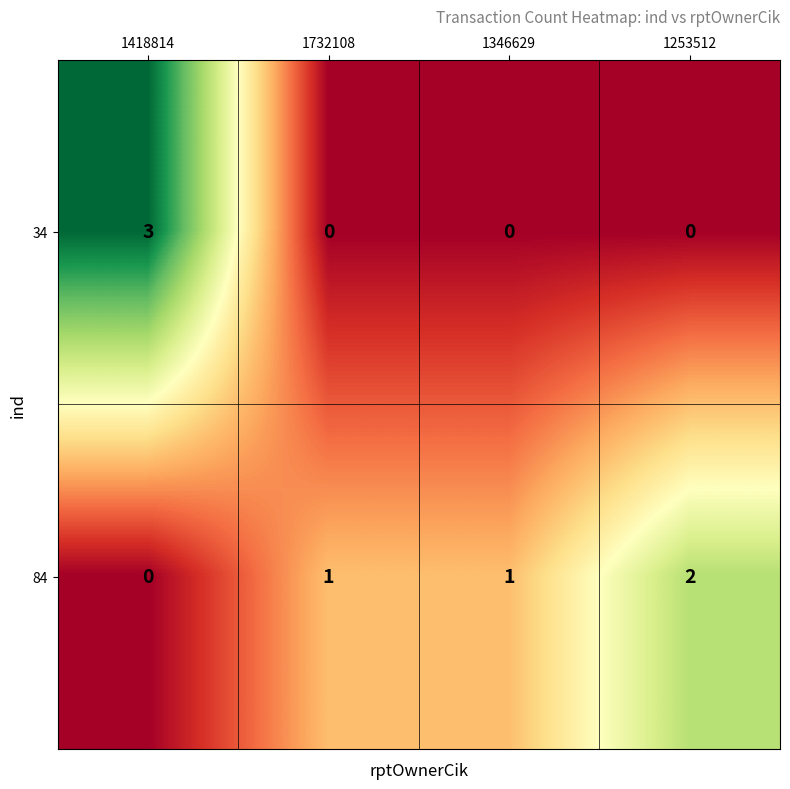

Which series has the largest range (max minus min)?

34